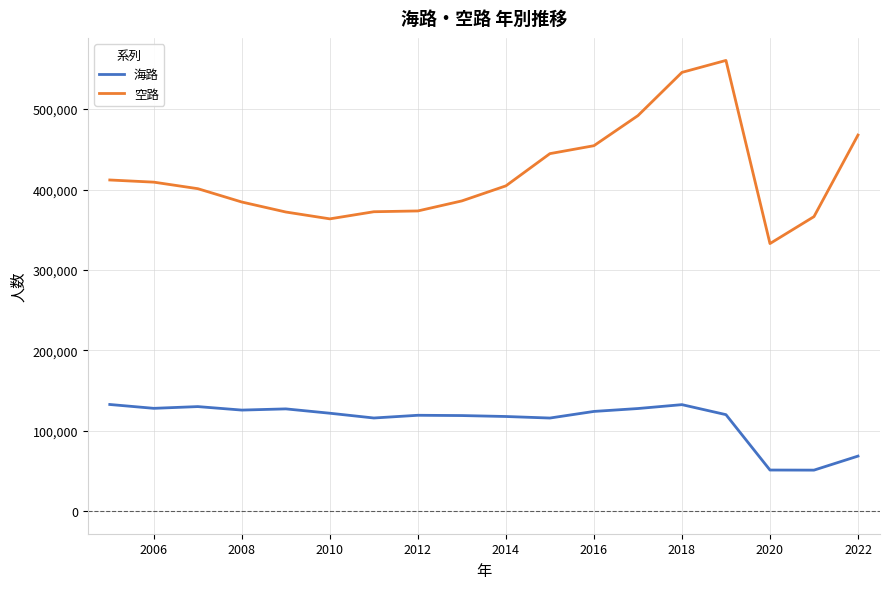

Rank the series by their average value, from lowest to highest.

海路, 空路